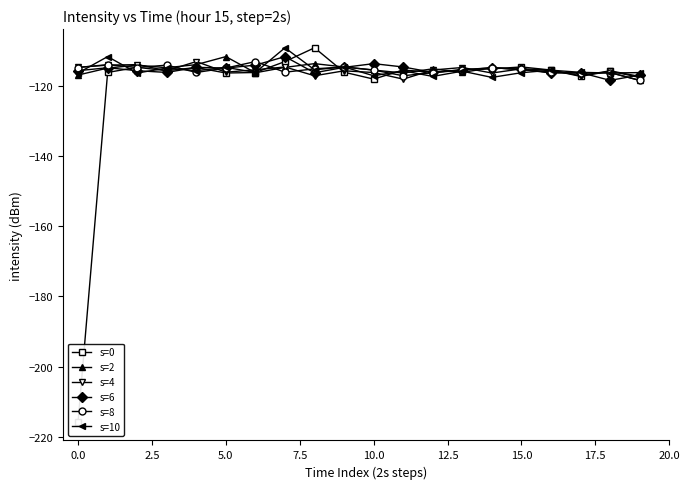

What are all the series names shown in the legend?

s=0, s=2, s=4, s=6, s=8, s=10